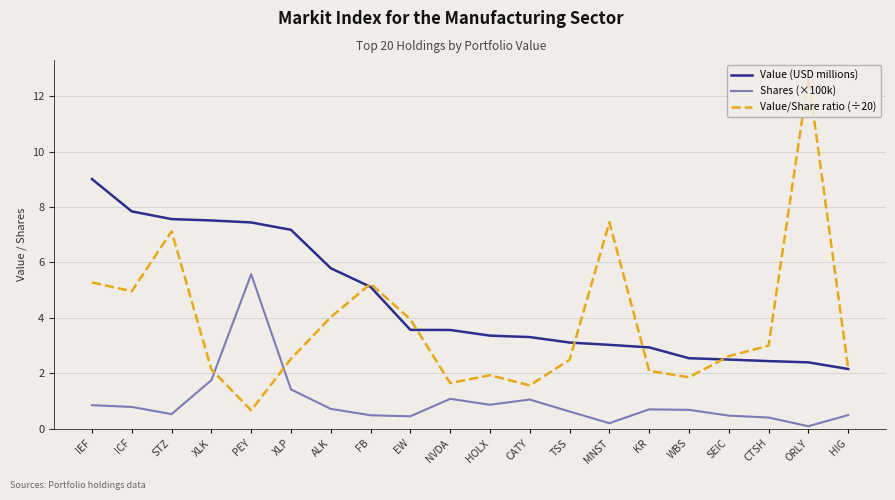

What position from the left is NVDA?

10